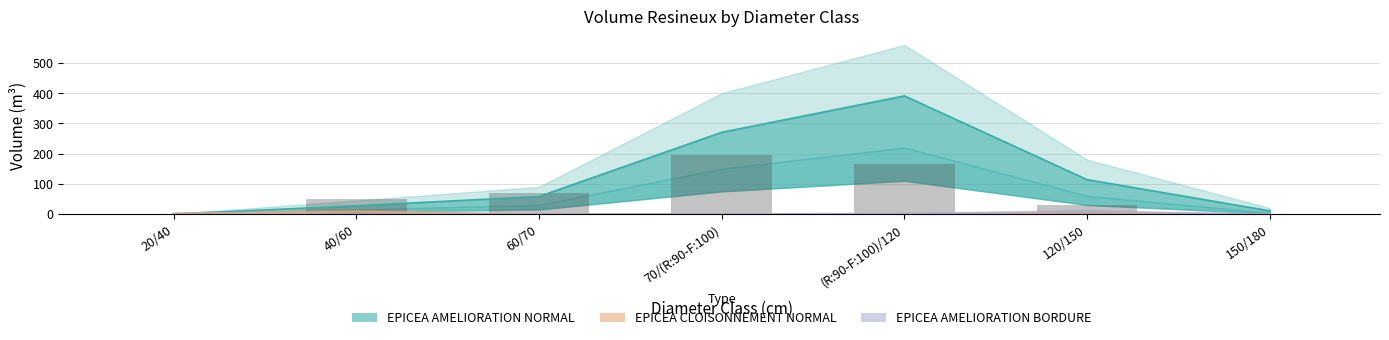

How many data points in EPICEA AMELIORATION NORMAL are above 58?

4